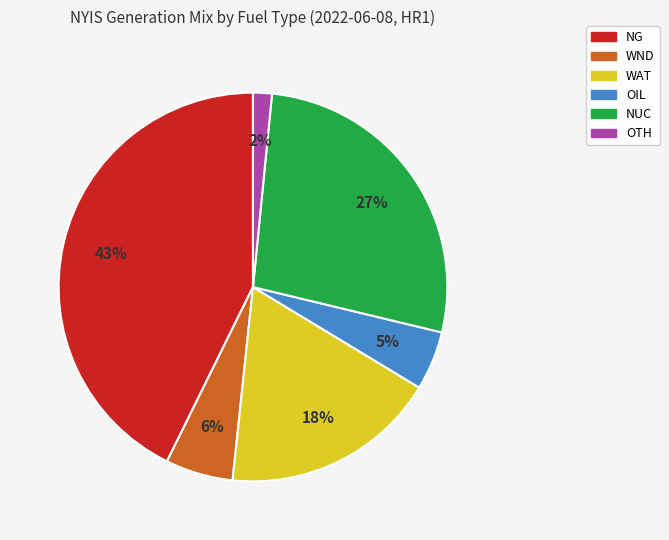

To the nearest percent, what percentage of the pie is NG?

43%